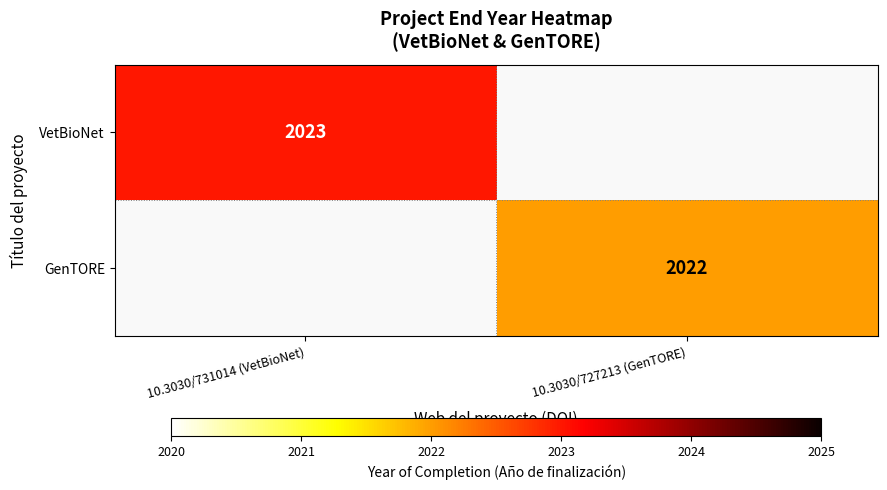

The value of GenTORE at 10.3030/727213 (GenTORE) is 2022. True or false?

True